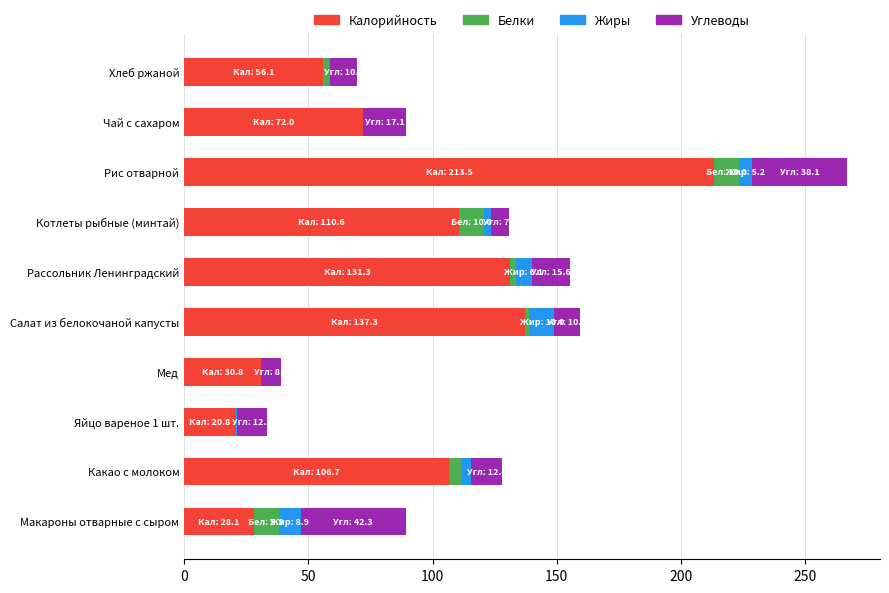

What are all the series names shown in the legend?

Калорийность, Белки, Жиры, Углеводы